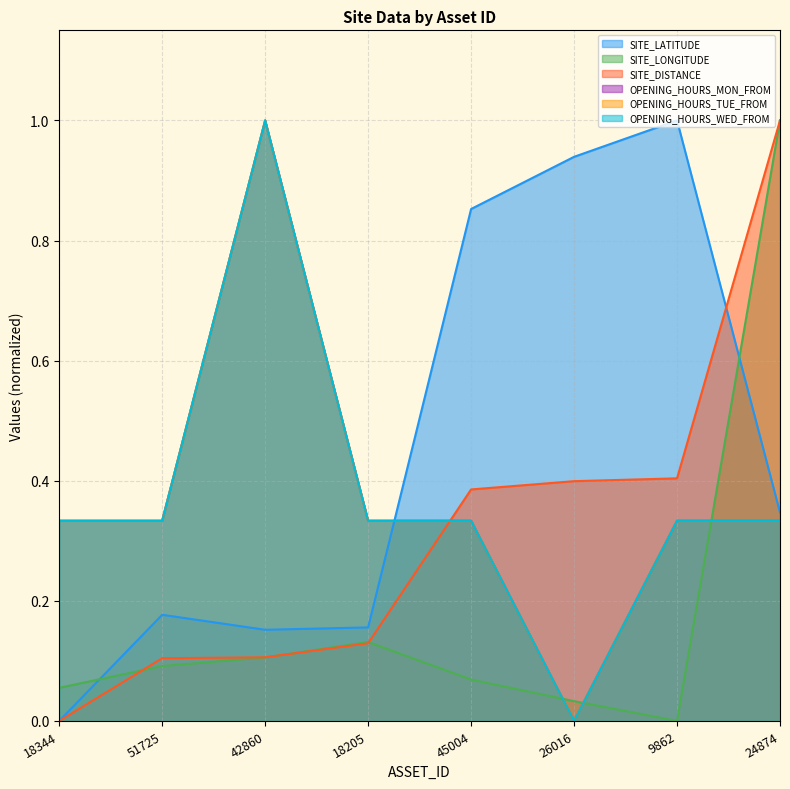

Reading right to left, list all the values displayed in this chart.

SITE_LATITUDE: 0.3	1.0	0.9	0.9	0.2	0.2	0.2	0.0
SITE_LONGITUDE: 1.0	0.0	0.0	0.1	0.1	0.1	0.1	0.1
SITE_DISTANCE: 1.0	0.4	0.4	0.4	0.1	0.1	0.1	0.0
OPENING_HOURS_MON_FROM: 0.3	0.3	0.0	0.3	0.3	1.0	0.3	0.3
OPENING_HOURS_TUE_FROM: 0.3	0.3	0.0	0.3	0.3	1.0	0.3	0.3
OPENING_HOURS_WED_FROM: 0.3	0.3	0.0	0.3	0.3	1.0	0.3	0.3